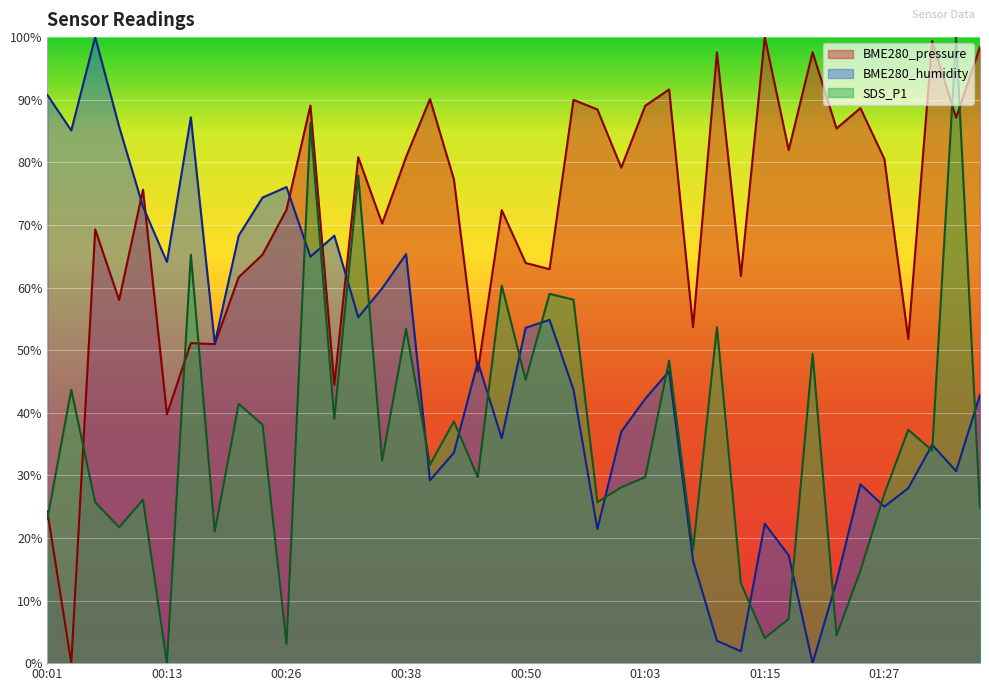

How many positive values does the BME280_pressure series have?

39